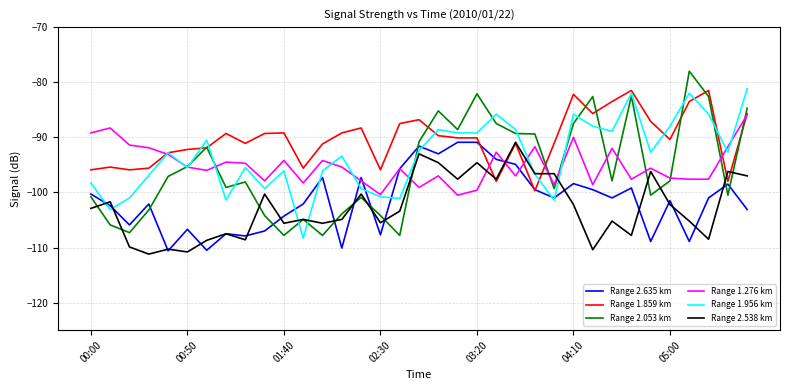

Which series has the largest total across all categories?

Range 1.859 km